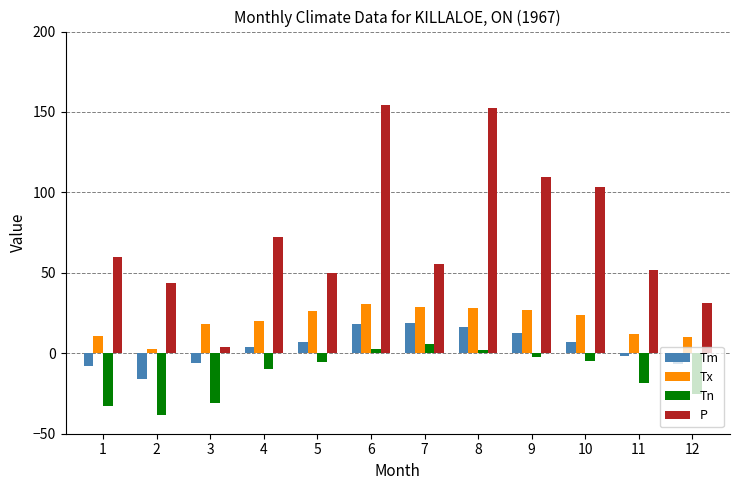

How many data points in Tx are above 23?

6